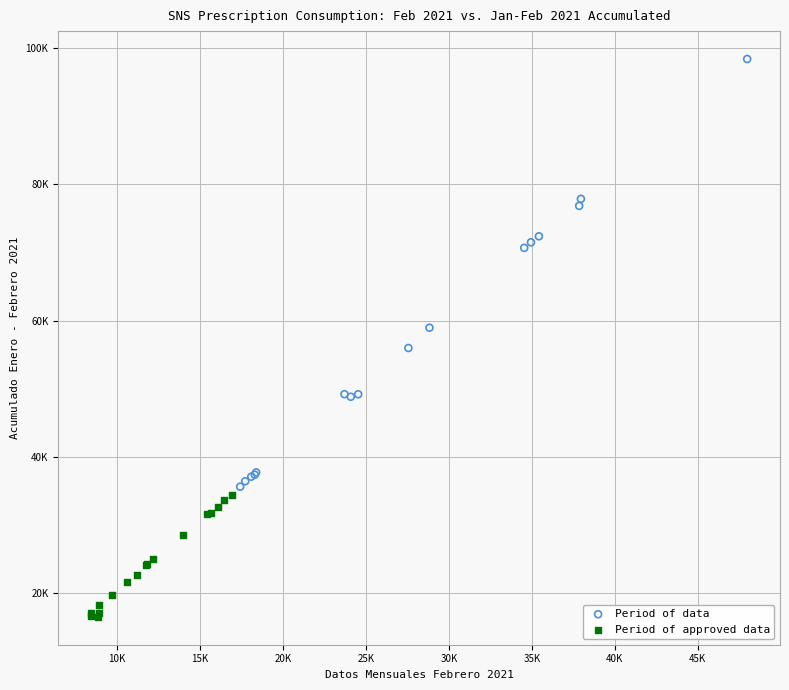

What are all the series names shown in the legend?

Period of data, Period of approved data